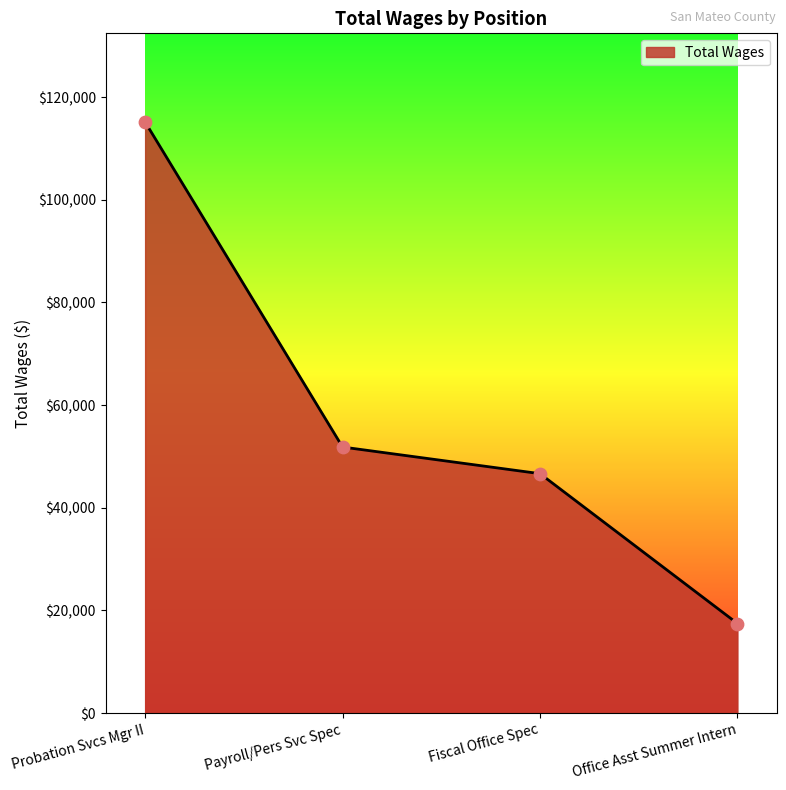

What is the change in value from Probation Svcs Mgr II to Office Asst Summer Intern?

-97717